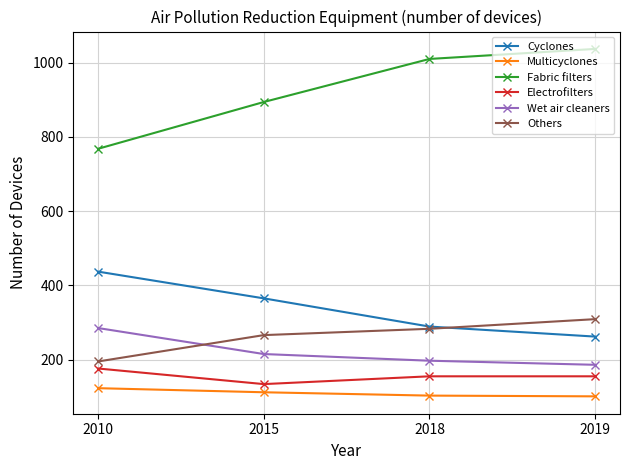

The value of Multicyclones at 2015 is 180. True or false?

False